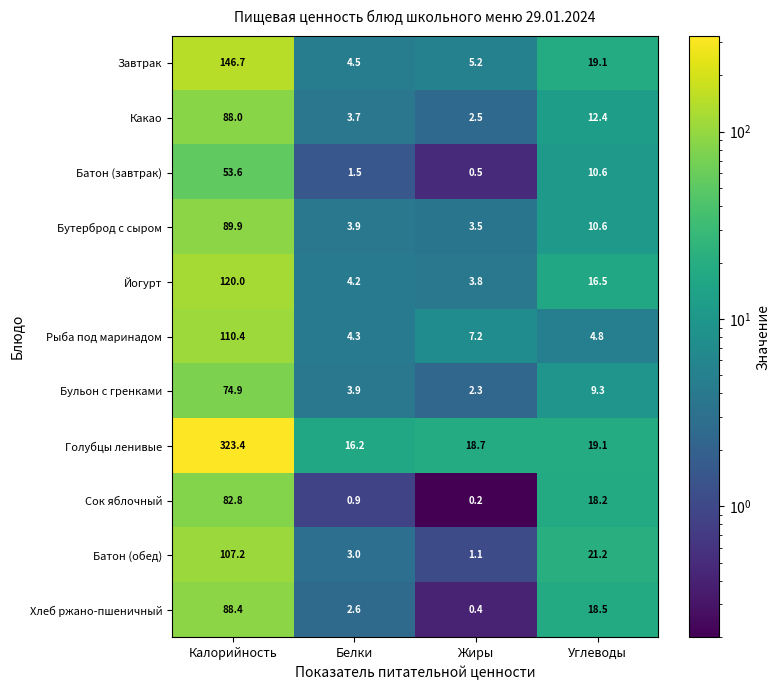

True or false: Хлеб ржано-пшеничный has a value of 18.5 at Углеводы.

True